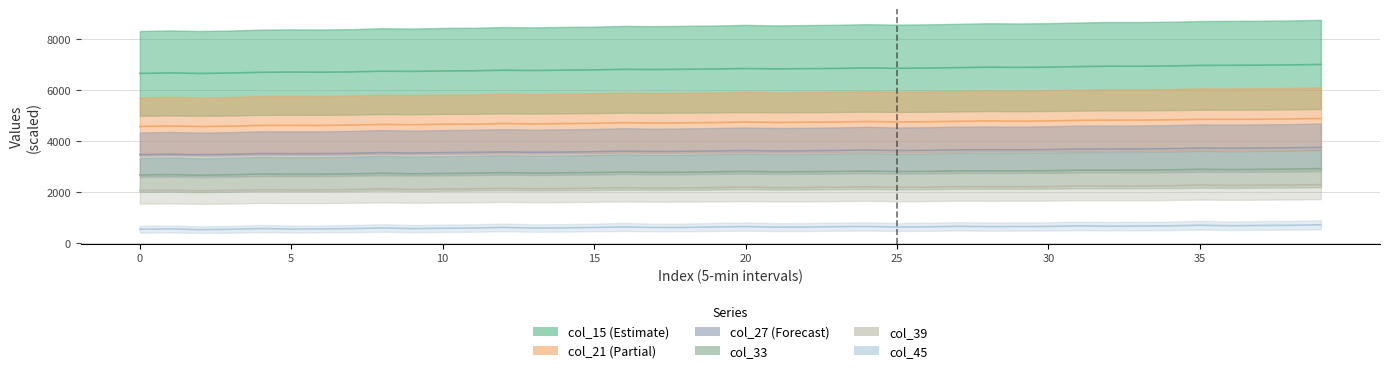

Where does the col_27 series first go above 3613?

20